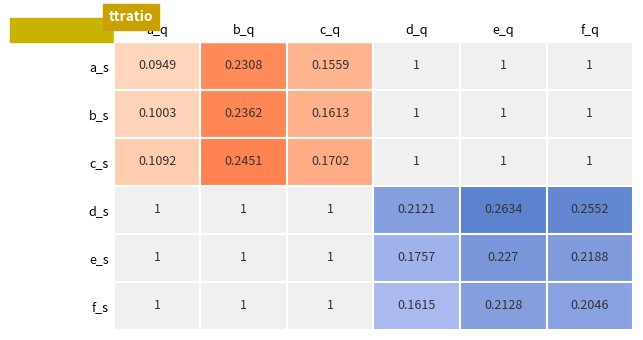

Reading left to right, list all the values displayed in this chart.

a_s: 0=0.1	1=0.2	2=0.2	3=1.0	4=1.0	5=1.0
b_s: 0=0.1	1=0.2	2=0.2	3=1.0	4=1.0	5=1.0
c_s: 0=0.1	1=0.2	2=0.2	3=1.0	4=1.0	5=1.0
d_s: 0=1.0	1=1.0	2=1.0	3=0.2	4=0.3	5=0.3
e_s: 0=1.0	1=1.0	2=1.0	3=0.2	4=0.2	5=0.2
f_s: 0=1.0	1=1.0	2=1.0	3=0.2	4=0.2	5=0.2